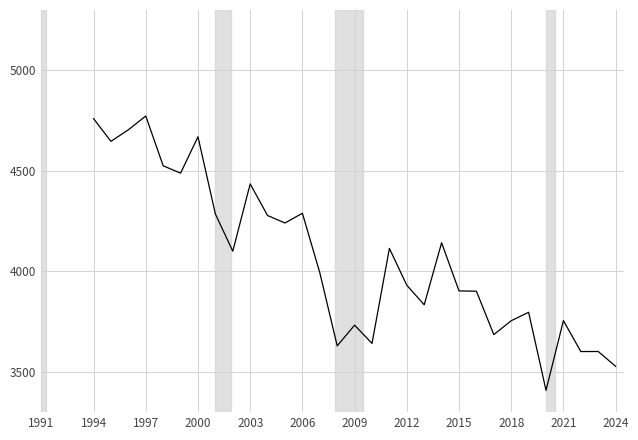

What is the greatest value displayed?

4772.8